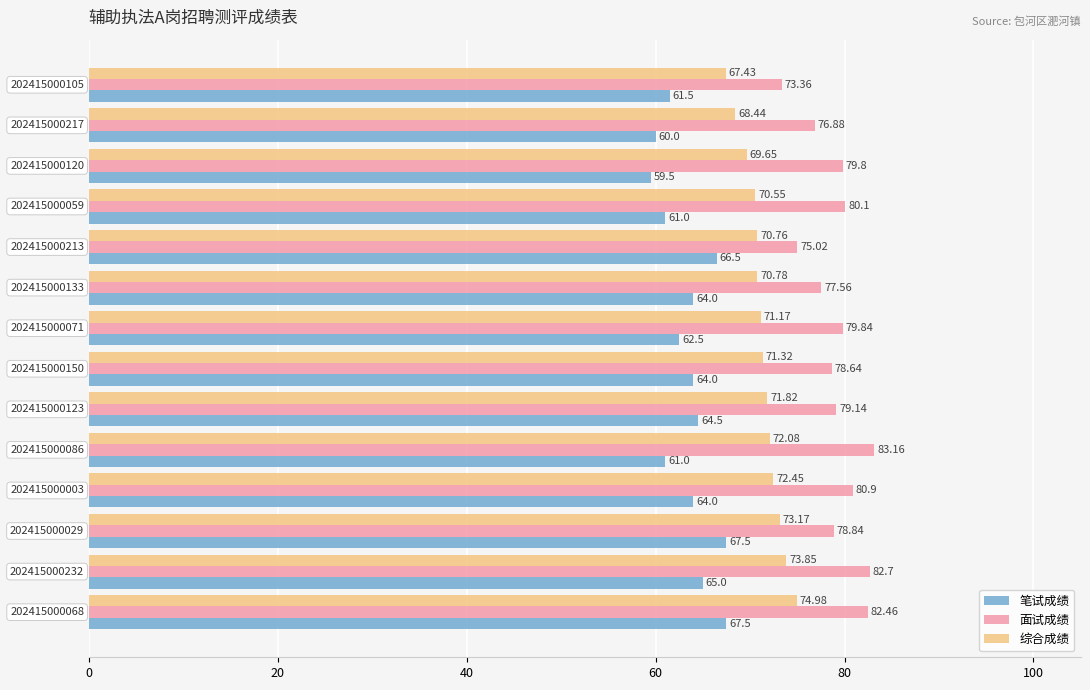

Rank the series by their maximum value, from highest to lowest.

面试成绩, 综合成绩, 笔试成绩